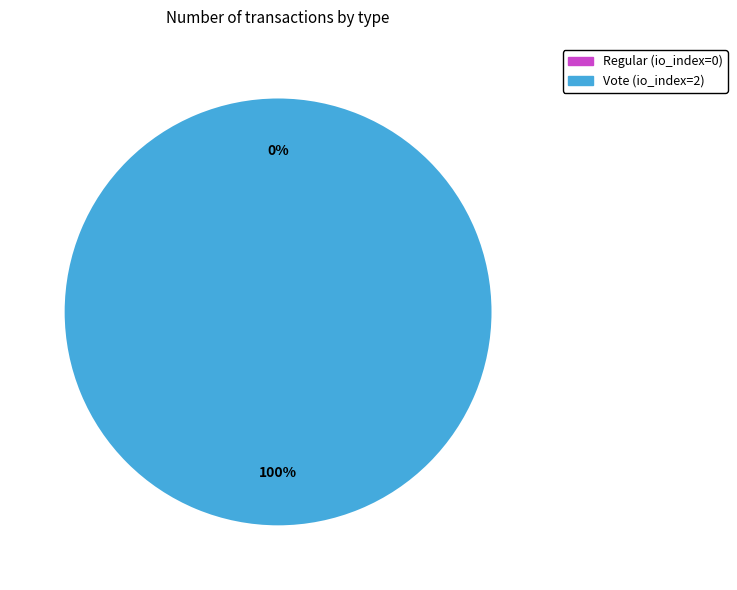

Combined, do Regular (io_index=0) and Vote (io_index=2) account for over 50%?

Yes